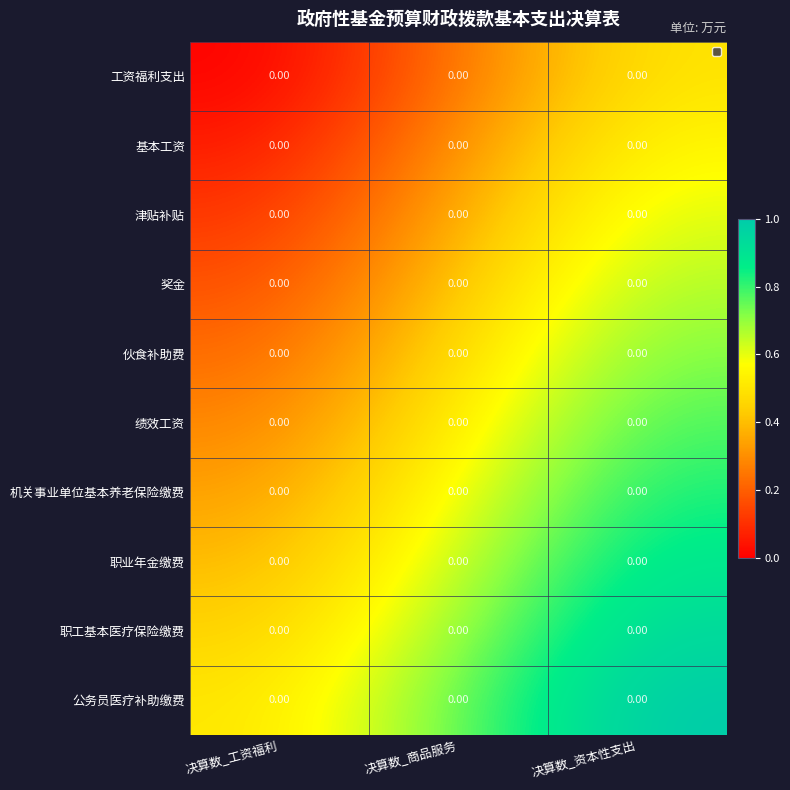

The 奖金 series shows 0.2 at 决算数_资本性支出. True or false?

False